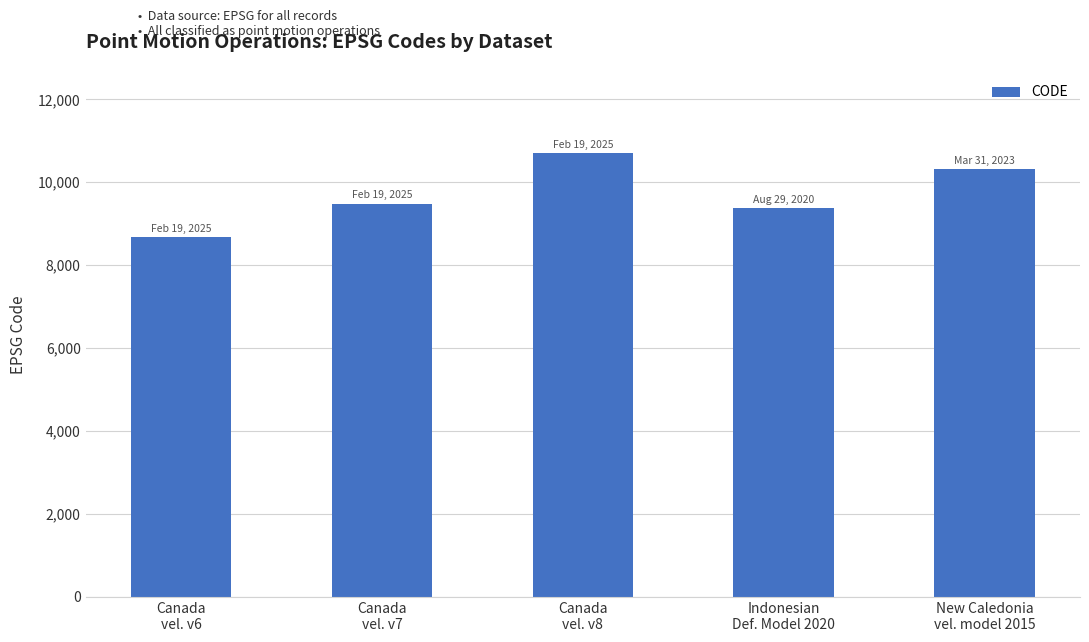

What is the sum of all values?

48564